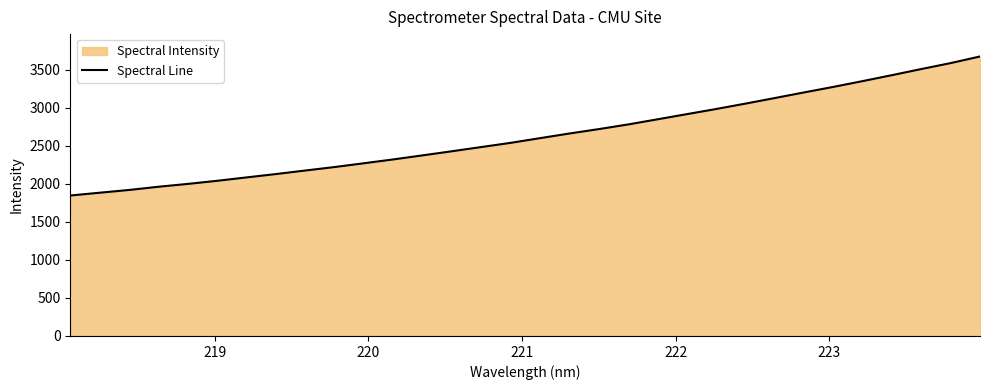

What is the maximum value shown in the chart?

3674.9